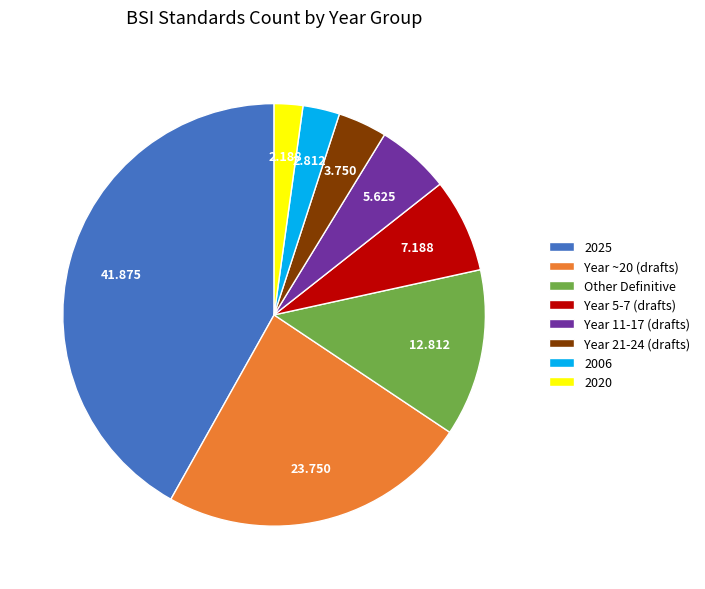

Is the sum of 2020 and Year ~20 (drafts) greater than half?

No